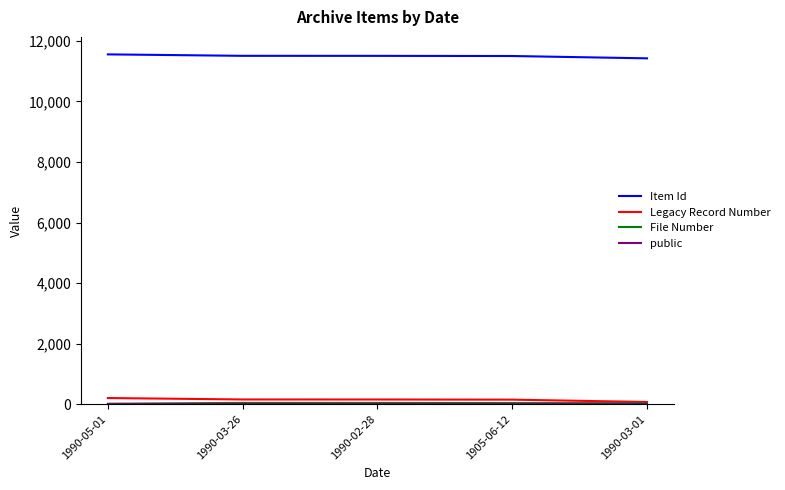

True or false: Legacy Record Number and Item Id intersect in this chart.

False